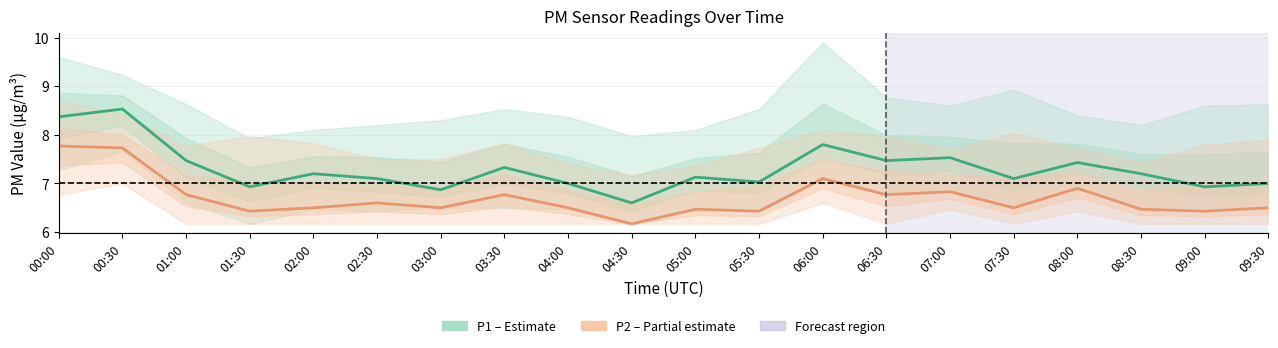

Does the chart display data point markers on the line(s)?

No